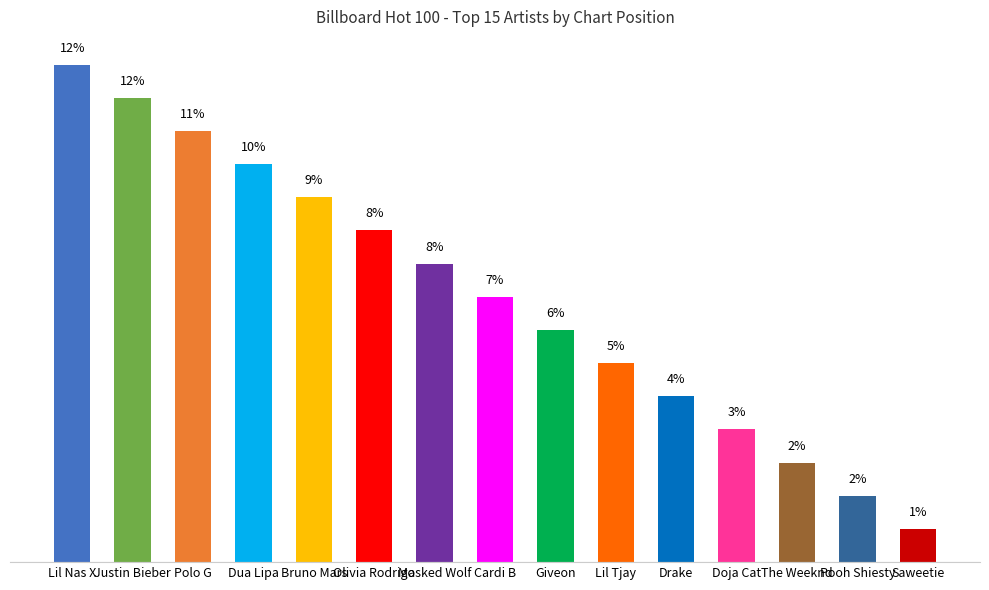

What is the label of the 12th bar from the left?

Doja Cat